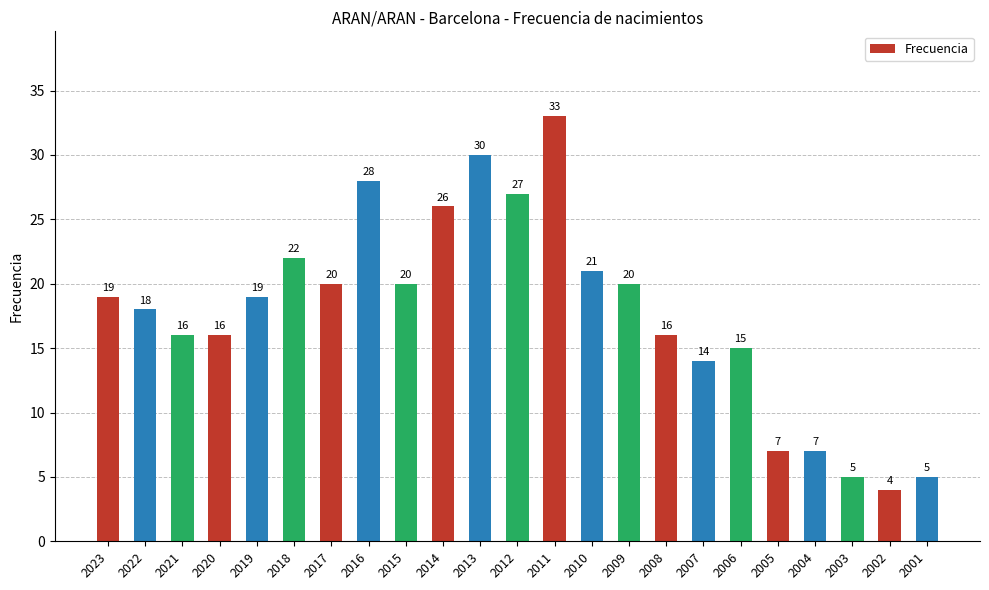

What is the maximum value shown in the chart?

33